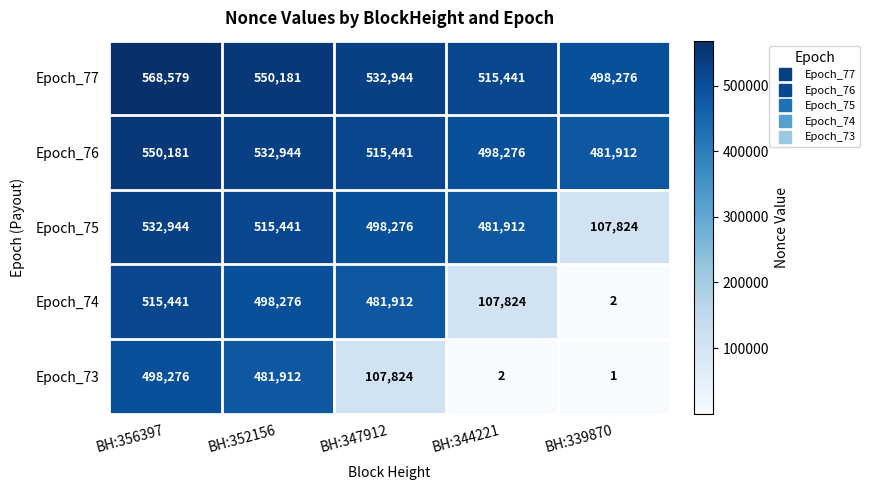

Which series has the largest range (max minus min)?

Epoch_74